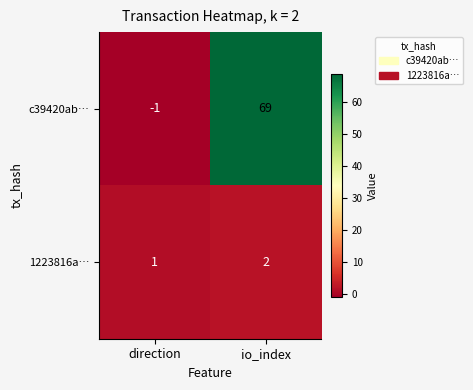

Which series has the widest spread of values?

c39420ab…